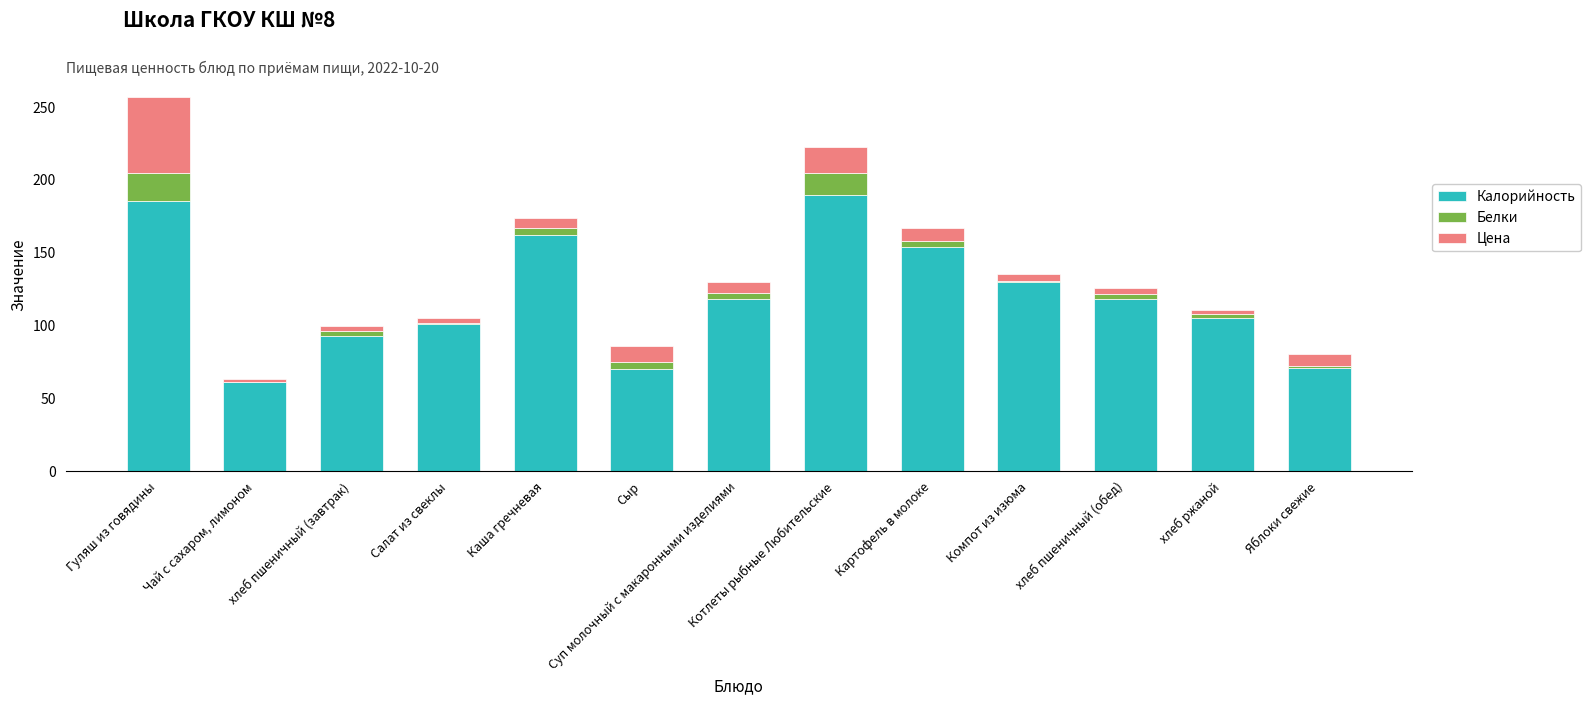

At which category is the sum across all series the highest?

Гуляш из говядины